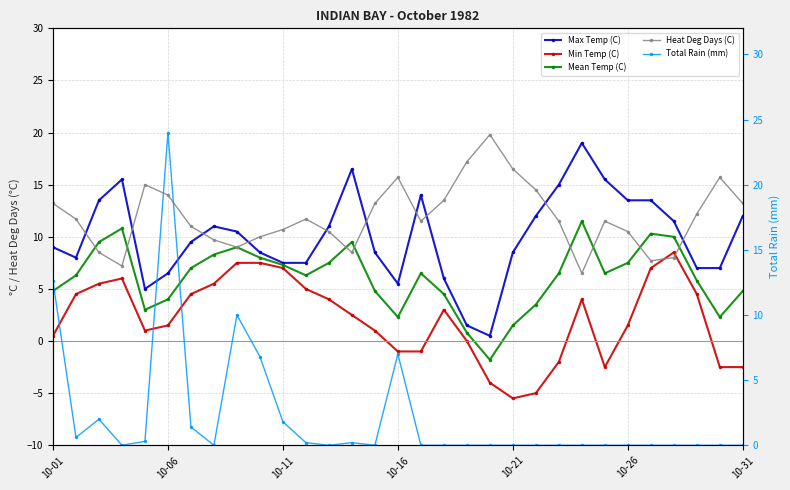

Reading left to right, list all the values displayed in this chart.

Max Temp (C): 9.0	8.0	13.5	15.5	5.0	6.5	9.5	11.0	10.5	8.5	7.5	7.5	11.0	16.5	8.5	5.5	14.0	6.0	1.5	0.5	8.5	12.0	15.0	19.0	15.5	13.5	13.5	11.5	7.0	7.0	12.0
Min Temp (C): 0.5	4.5	5.5	6.0	1.0	1.5	4.5	5.5	7.5	7.5	7.0	5.0	4.0	2.5	1.0	-1.0	-1.0	3.0	0.0	-4.0	-5.5	-5.0	-2.0	4.0	-2.5	1.5	7.0	8.5	4.5	-2.5	-2.5
Mean Temp (C): 4.8	6.3	9.5	10.8	3.0	4.0	7.0	8.3	9.0	8.0	7.3	6.3	7.5	9.5	4.8	2.3	6.5	4.5	0.8	-1.8	1.5	3.5	6.5	11.5	6.5	7.5	10.3	10.0	5.8	2.3	4.8
Heat Deg Days (C): 13.2	11.7	8.5	7.2	15.0	14.0	11.0	9.7	9.0	10.0	10.7	11.7	10.5	8.5	13.2	15.7	11.5	13.5	17.2	19.8	16.5	14.5	11.5	6.5	11.5	10.5	7.7	8.0	12.2	15.7	13.2
Total Rain (mm): 12.6	0.6	2.0	0.0	0.3	24.0	1.4	0.0	10.0	6.8	1.8	0.2	0.0	0.2	0.0	7.0	0.0	0.0	0.0	0.0	0.0	0.0	0.0	0.0	0.0	0.0	0.0	0.0	0.0	0.0	0.0